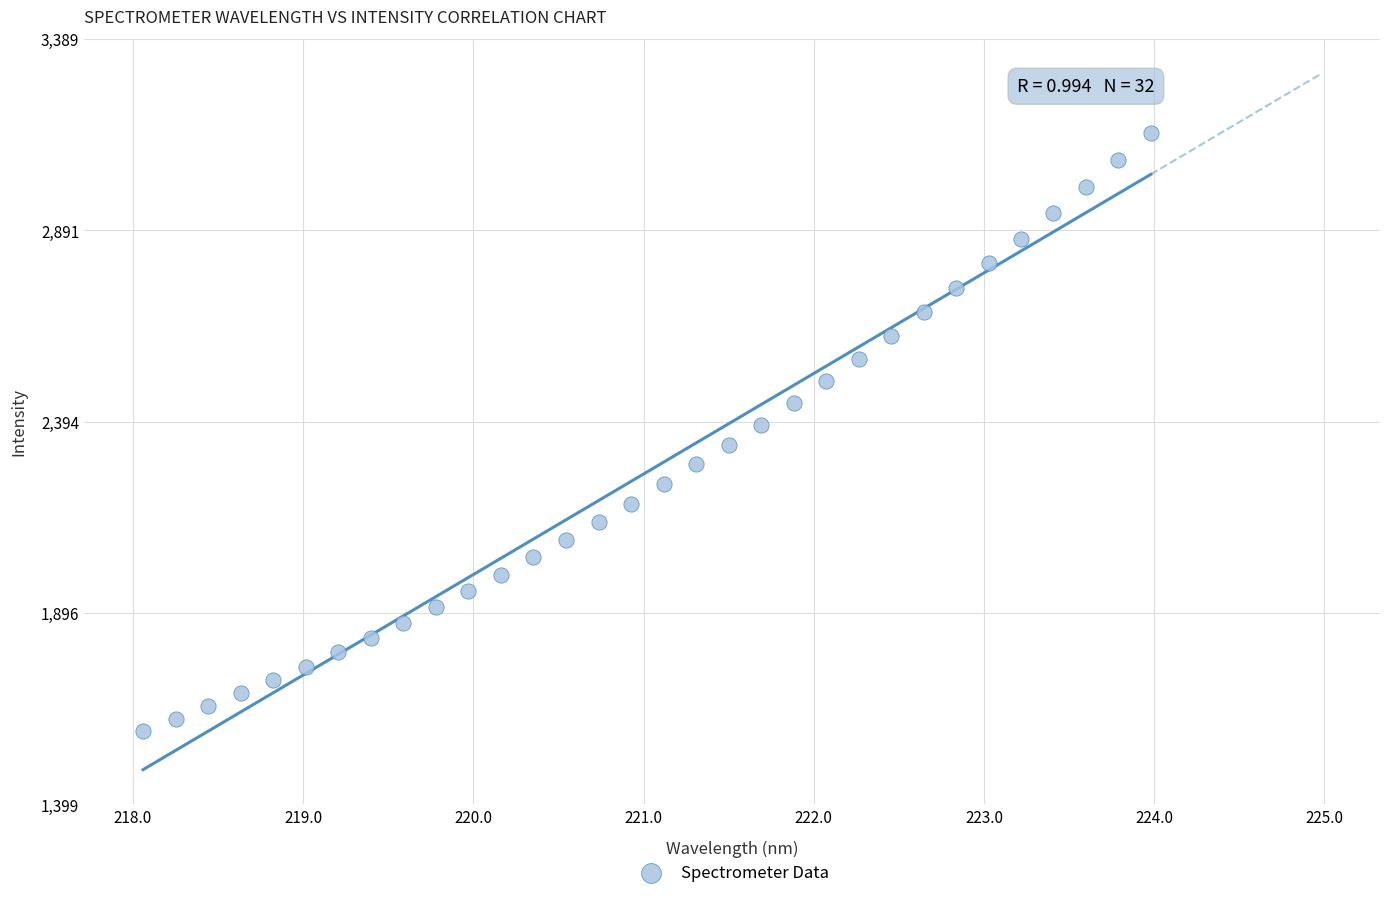

What is the range of Y values (max minus min)?

1552.9